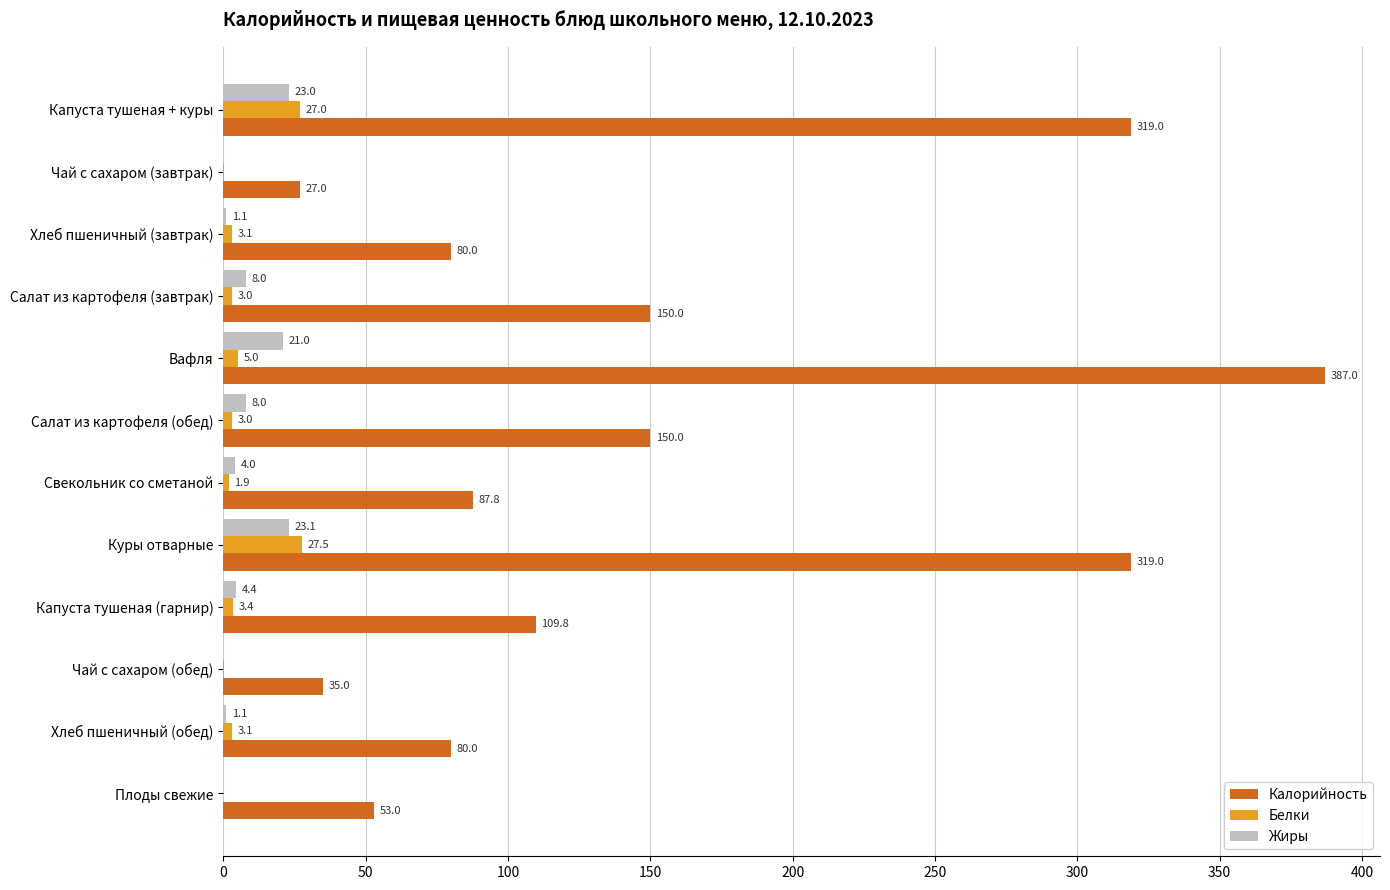

Which series changed the most between Салат из картофеля (завтрак) and Куры отварные?

Калорийность